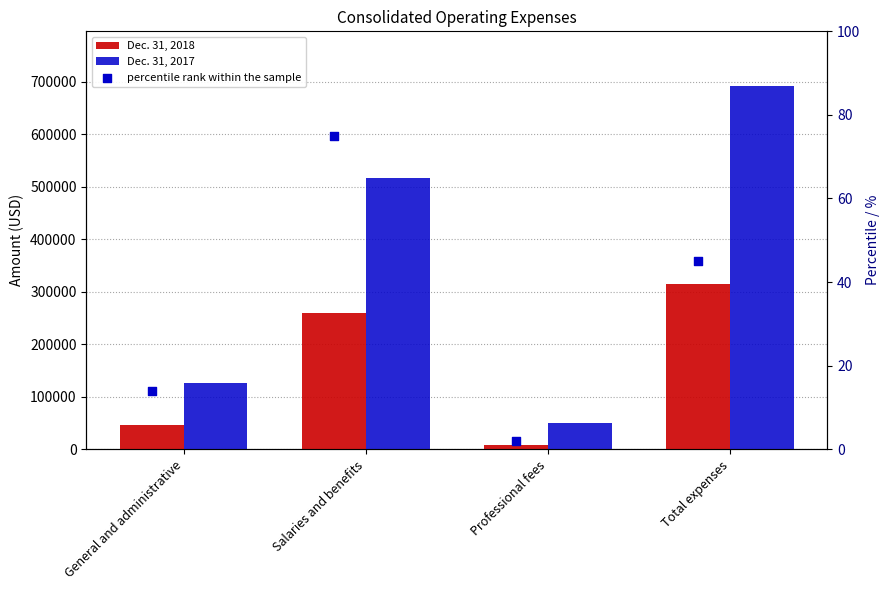

Which series has the largest Y range (max minus min)?

Dec. 31, 2017